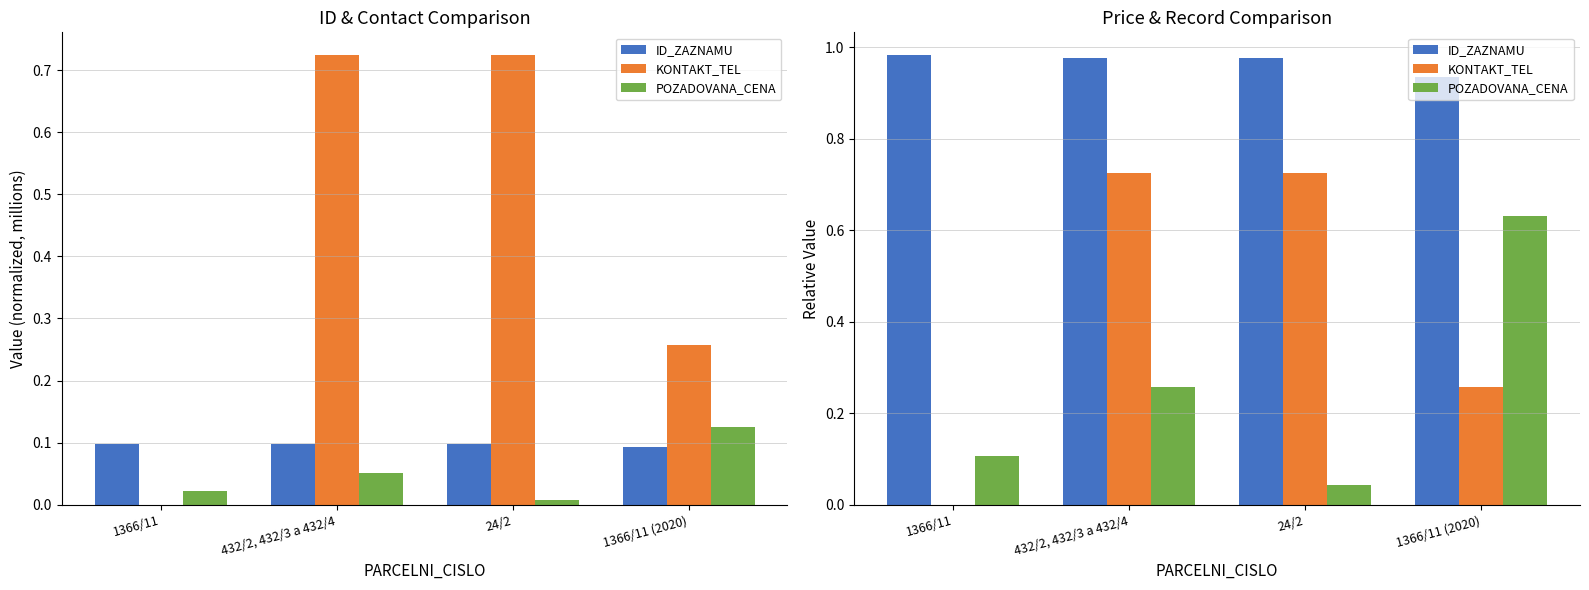

Rank the categories by ID_ZAZNAMU value from highest to lowest.

1366/11, 432/2, 432/3 a 432/4, 24/2, 1366/11 (2020)